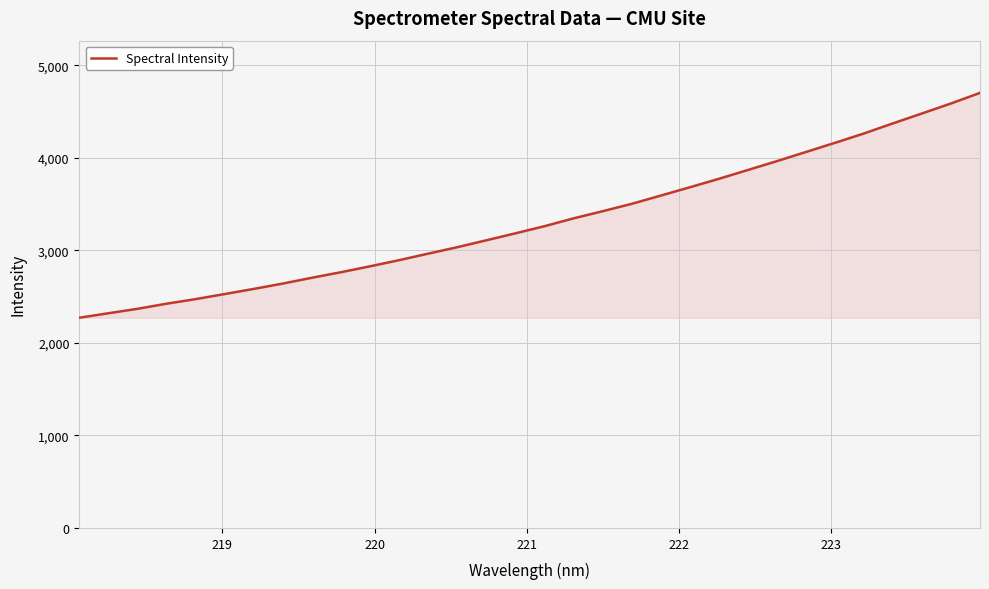

What is the maximum value shown in the chart?

4700.7